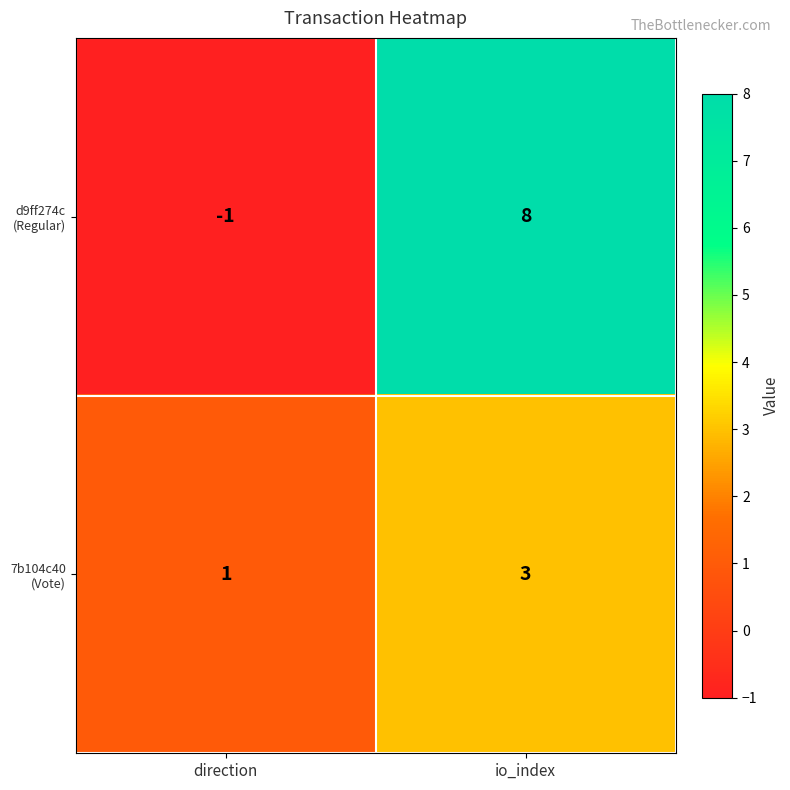

What is the maximum value shown in the chart?

8